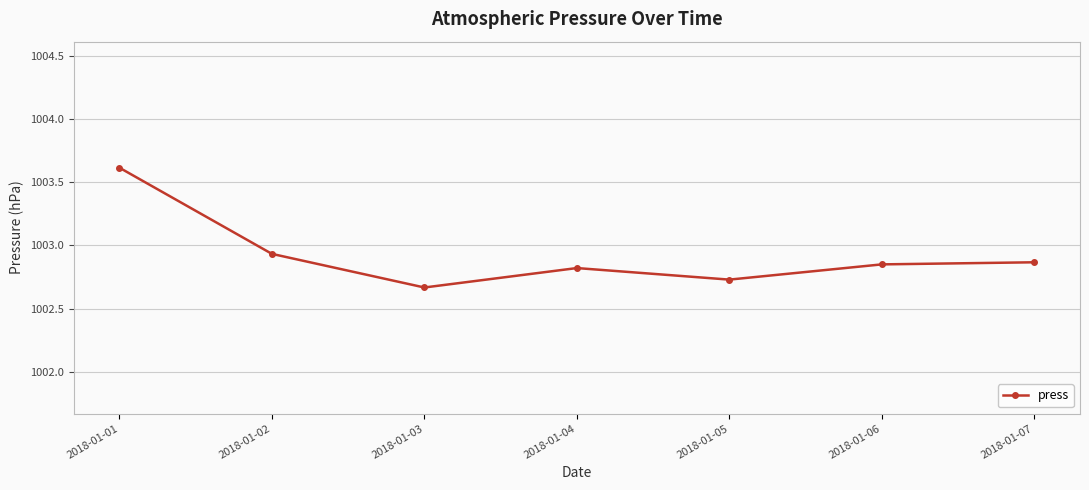

The value at 2018-01-04 is 1002.8. True or false?

True